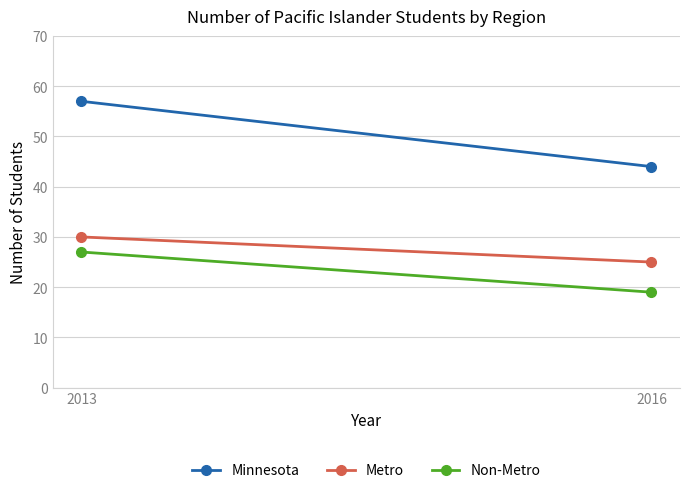

What is the difference between the Metro values at 2013 and 2016?

5